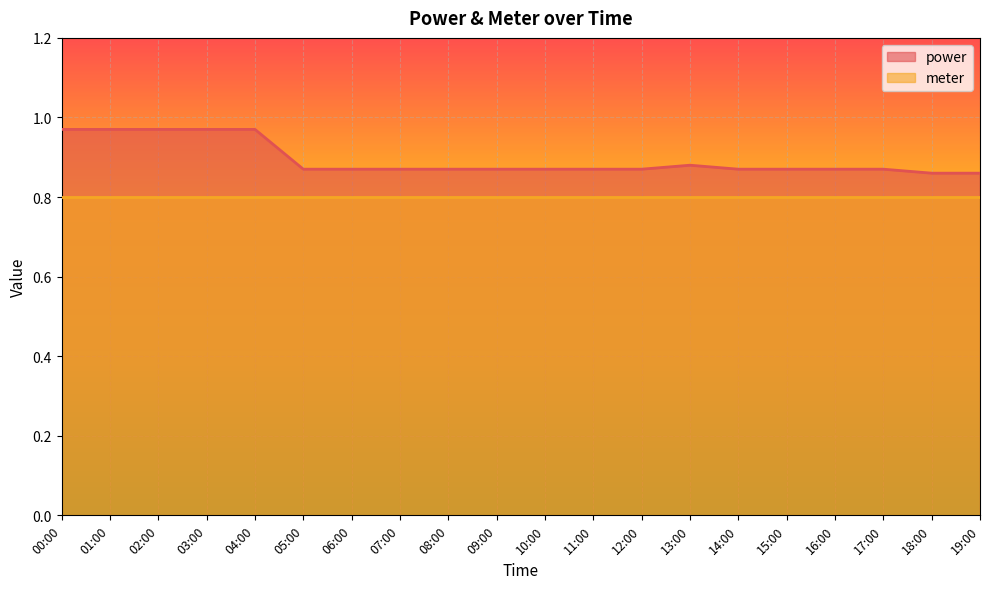

List the labels in order of value, smallest first.

18:00, 19:00, 05:00, 06:00, 07:00, 08:00, 09:00, 10:00, 11:00, 12:00, 14:00, 15:00, 16:00, 17:00, 13:00, 00:00, 01:00, 02:00, 03:00, 04:00